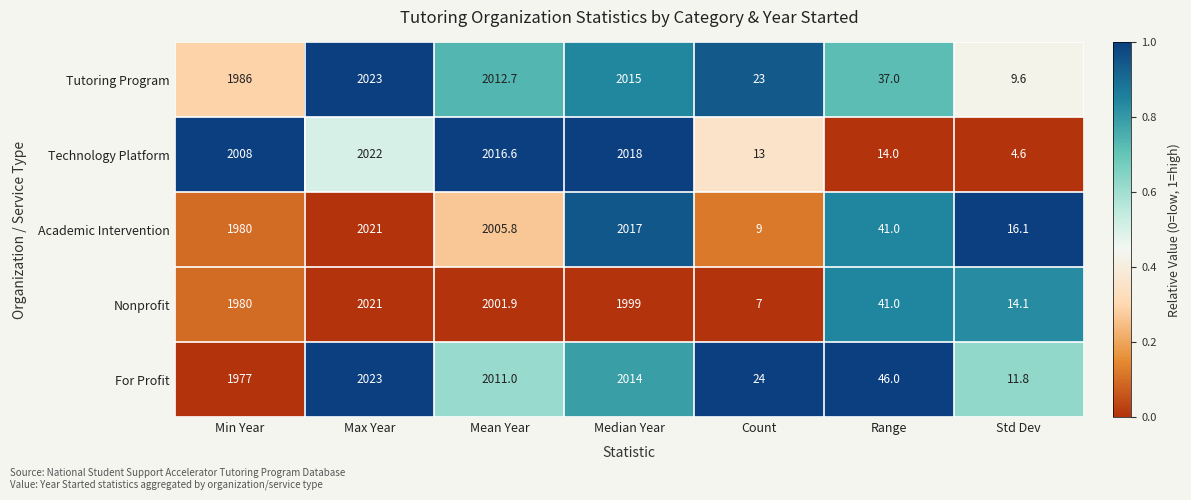

How many series are shown in this chart?

5